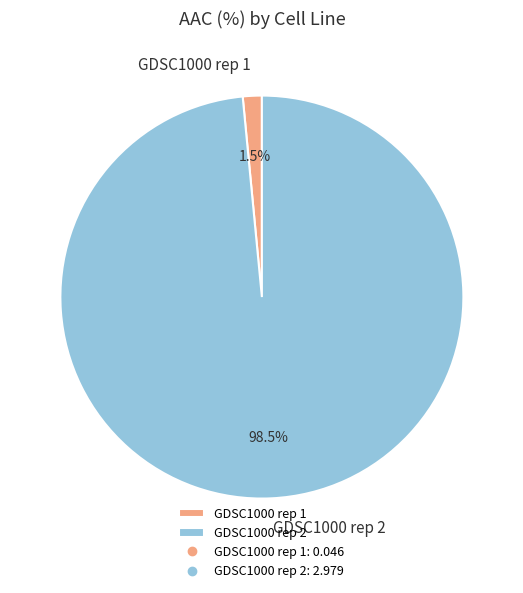

How many segments does this pie chart have?

2